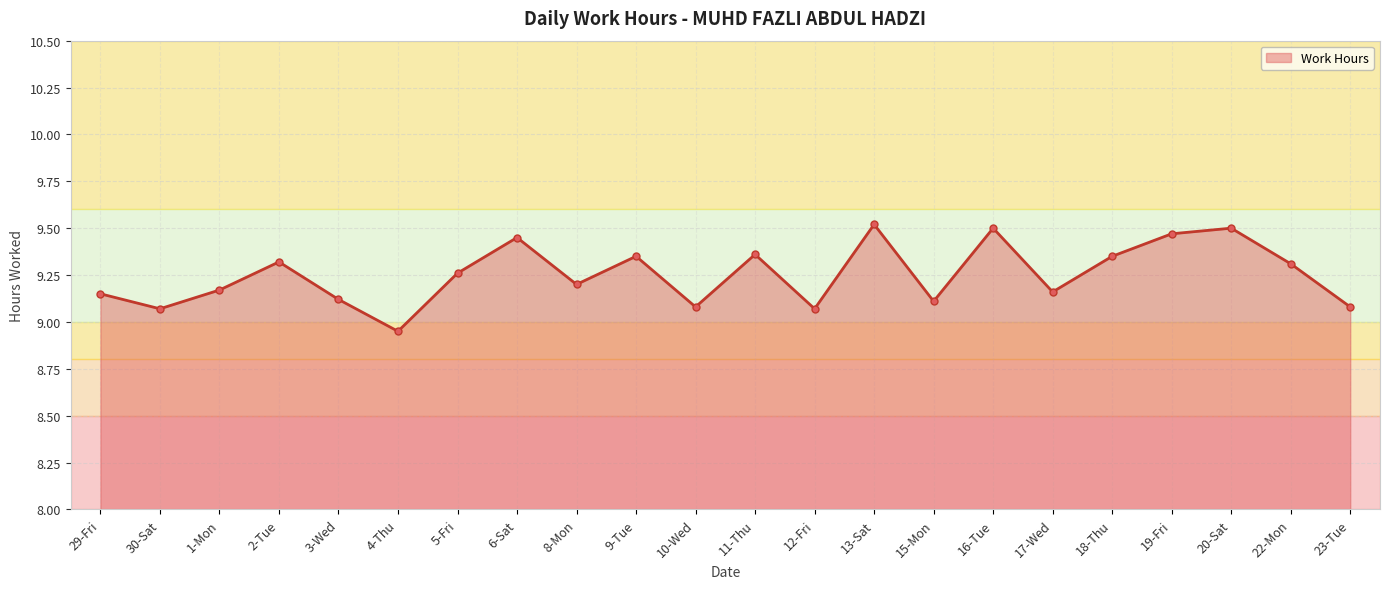

What is the label of the 21st point from the right?

30-Sat